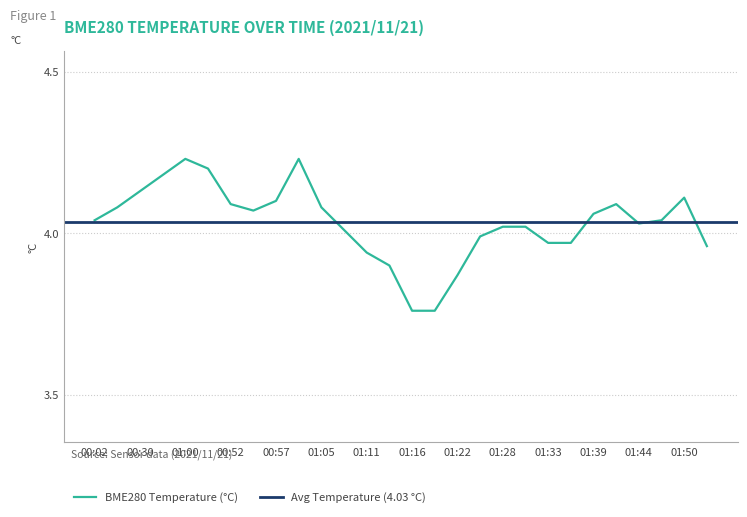

What is the ratio of the value at 01:41 to the value at 01:39?

1.0